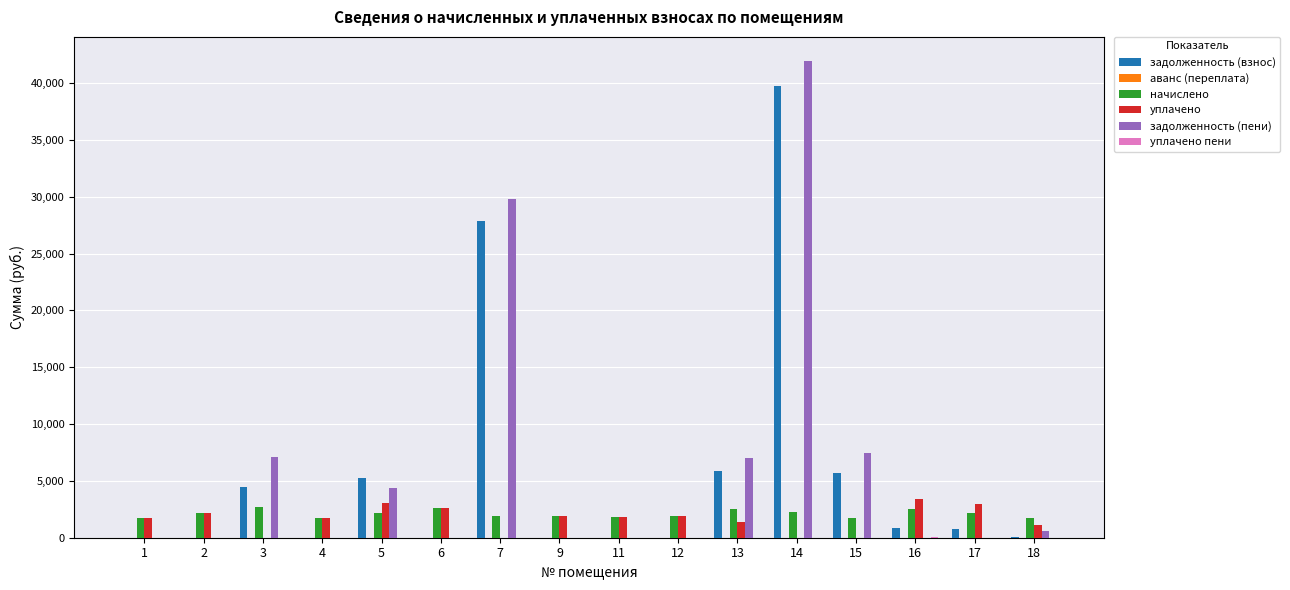

At which category is the sum across all series the highest?

14